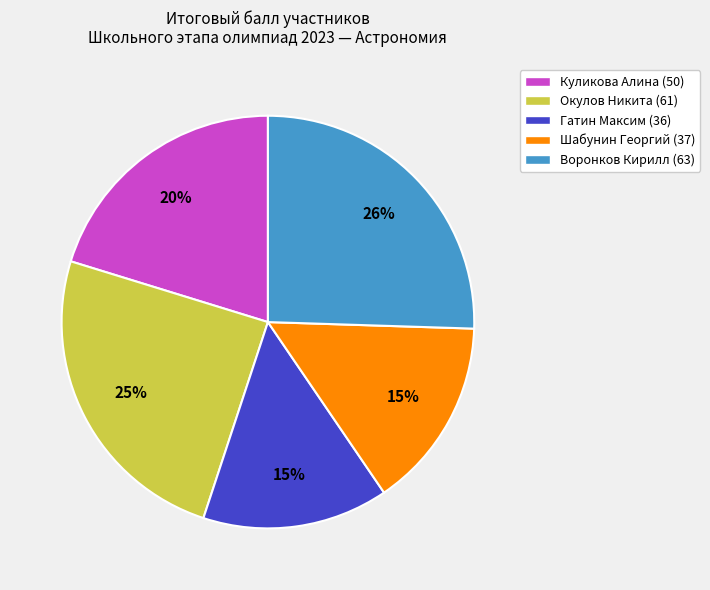

Which has a higher value, Окулов Никита (61) or Шабунин Георгий (37)?

Окулов Никита (61)